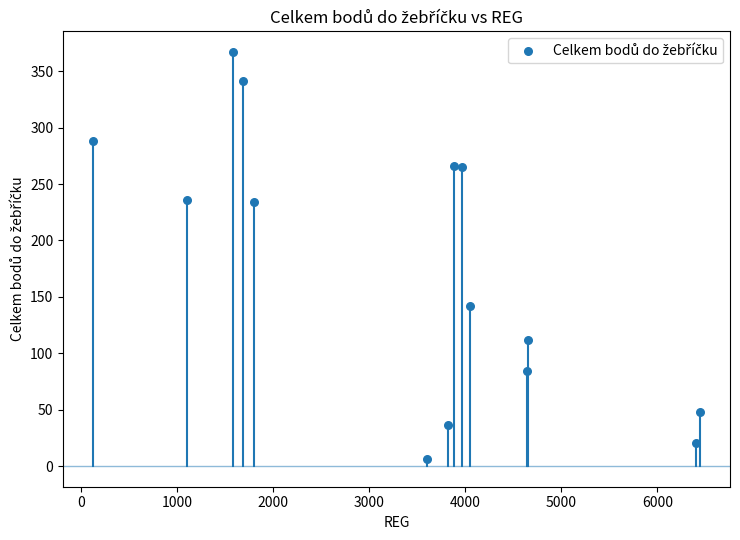

What is the range of X values (max minus min)?

6312